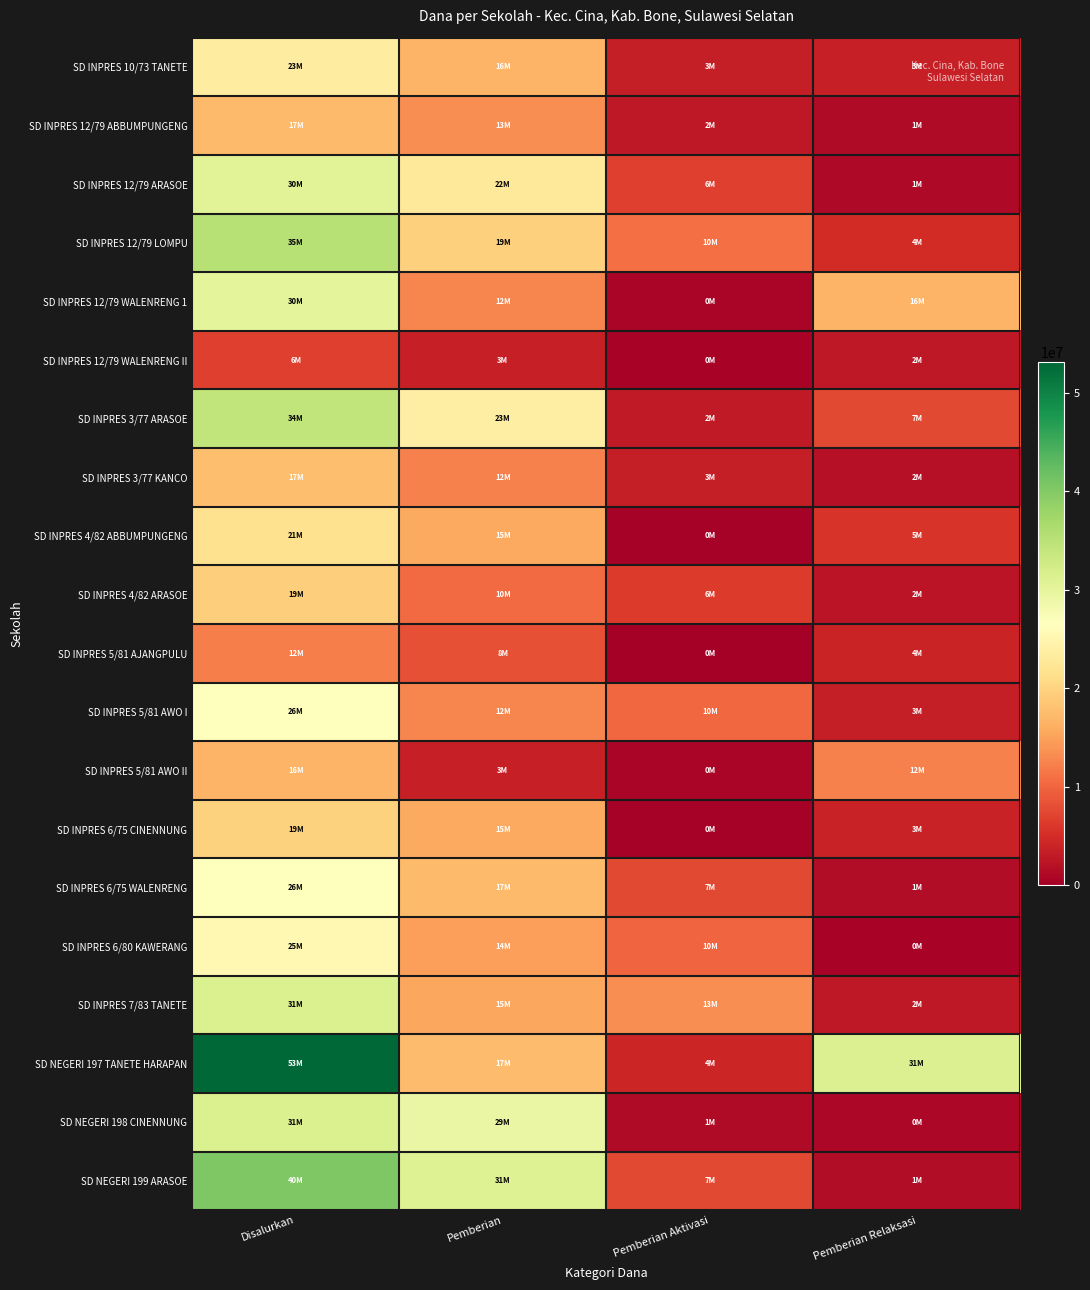

At which category is the sum across all series the highest?

Disalurkan